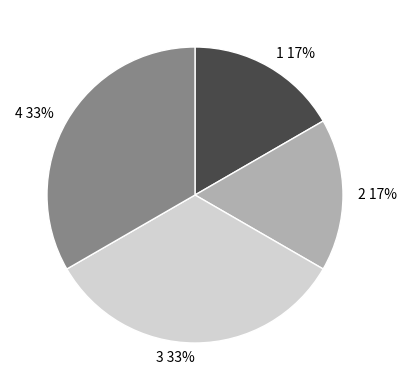

True or false: 3 accounts for 33% of the total.

True